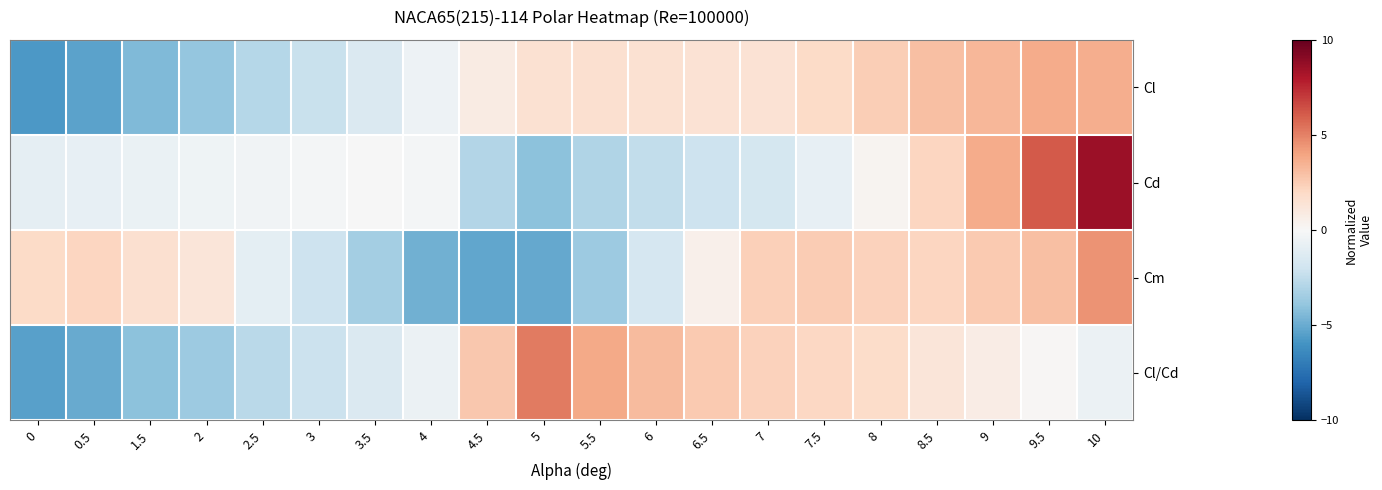

Which series has the largest total across all categories?

Cd